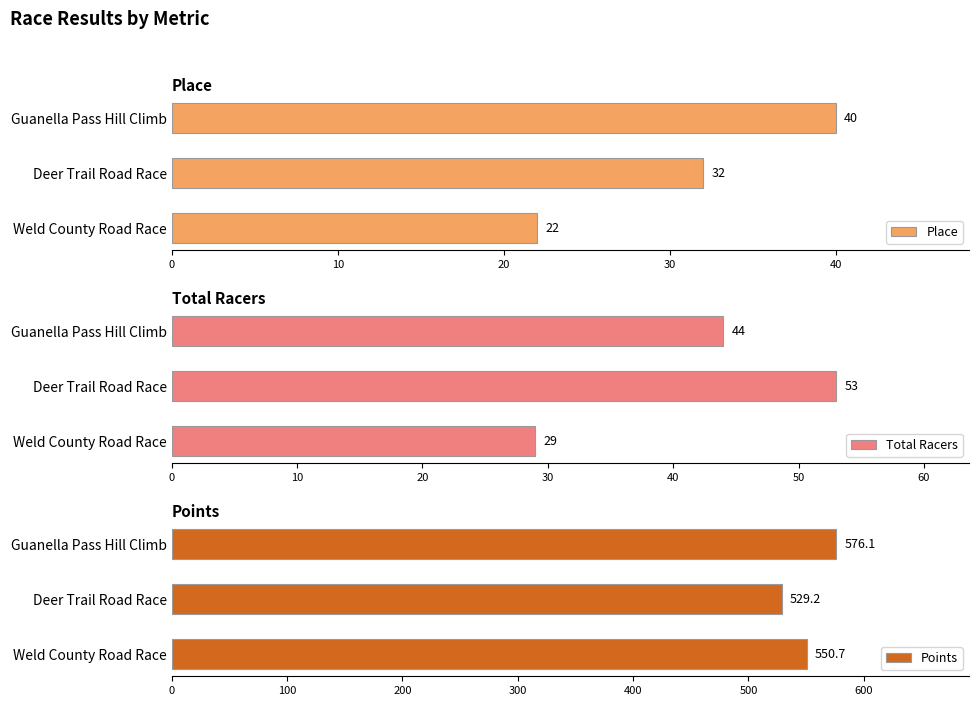

How many groups of bars are there?

3